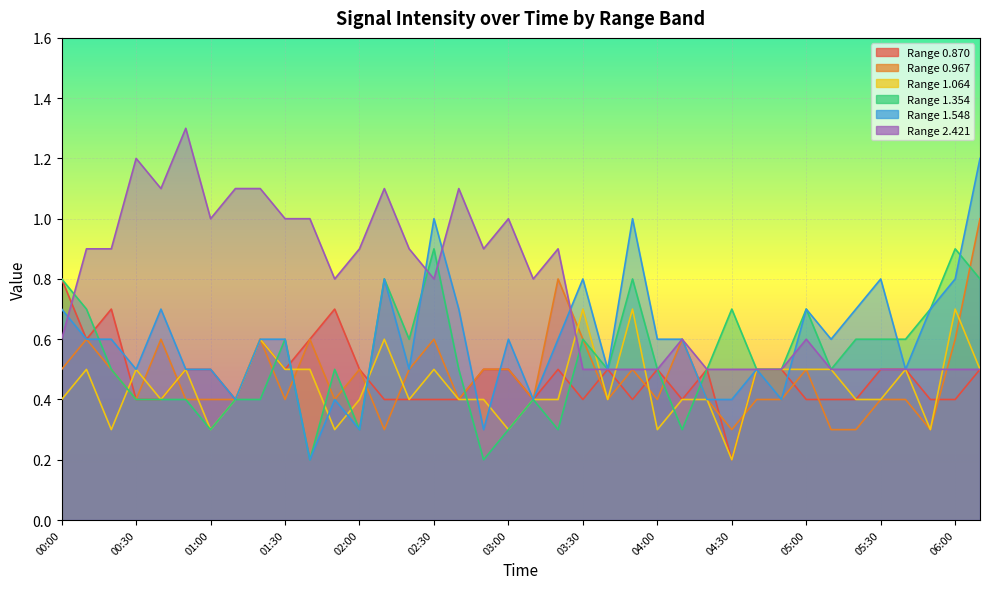

Rank the series at 01:30 from highest to lowest value.

2.421, 1.354, 1.548, 0.870, 1.064, 0.967